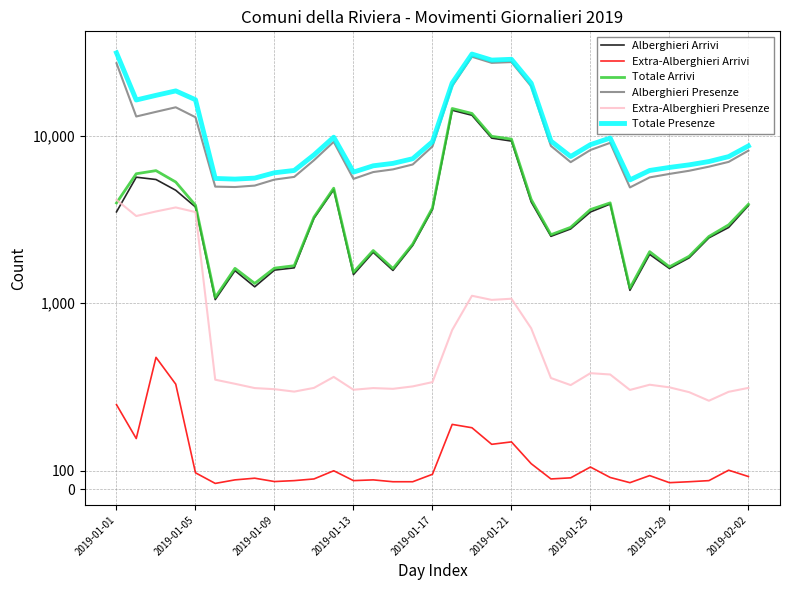

Between 31 and 26, which is larger?

31